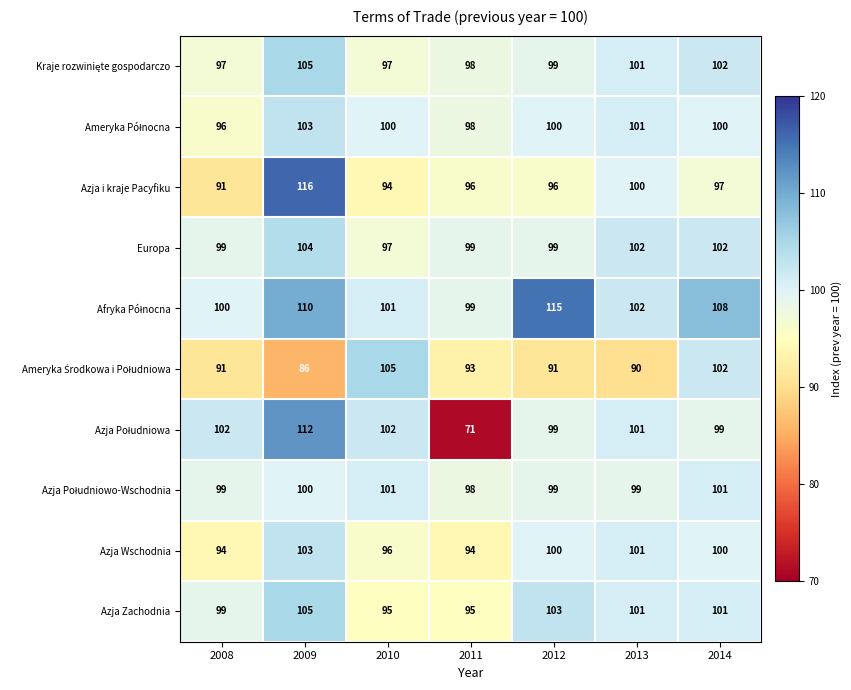

What is the difference between the highest and lowest values at 2012?

24